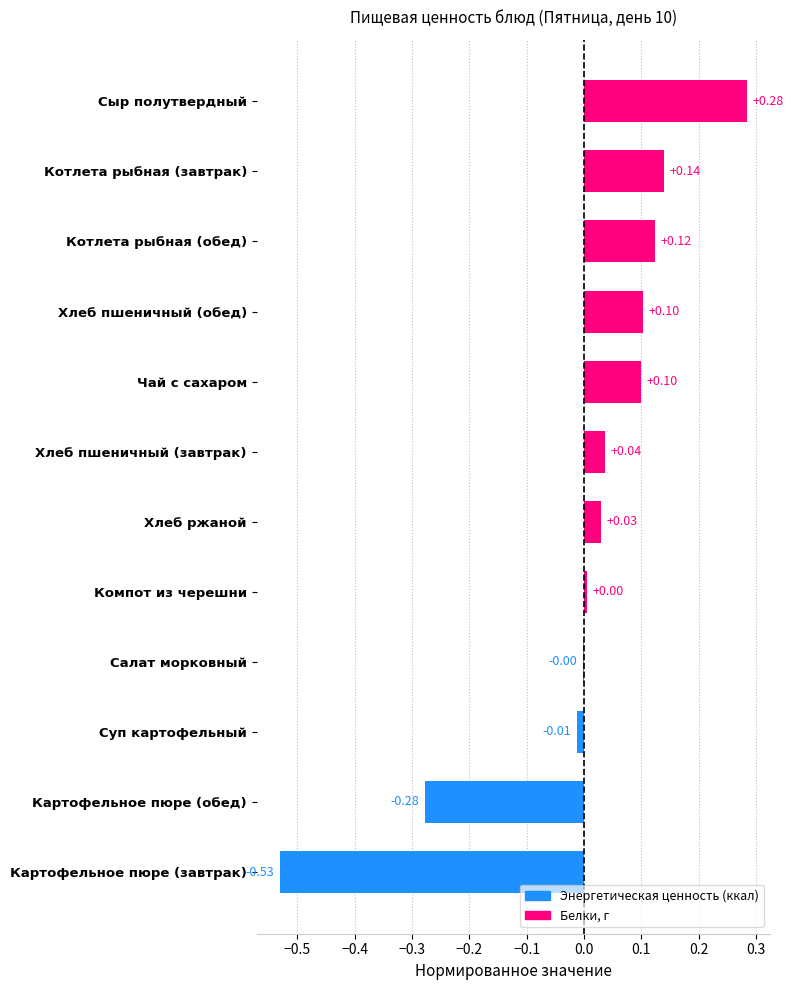

What is the sum of the values at Котлета рыбная (завтрак) and Сыр полутвердный?

0.4